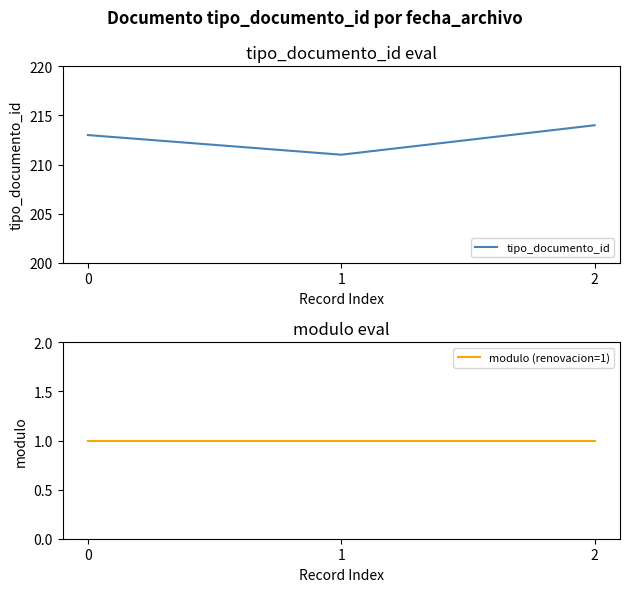

How many categories are shown in the chart?

3